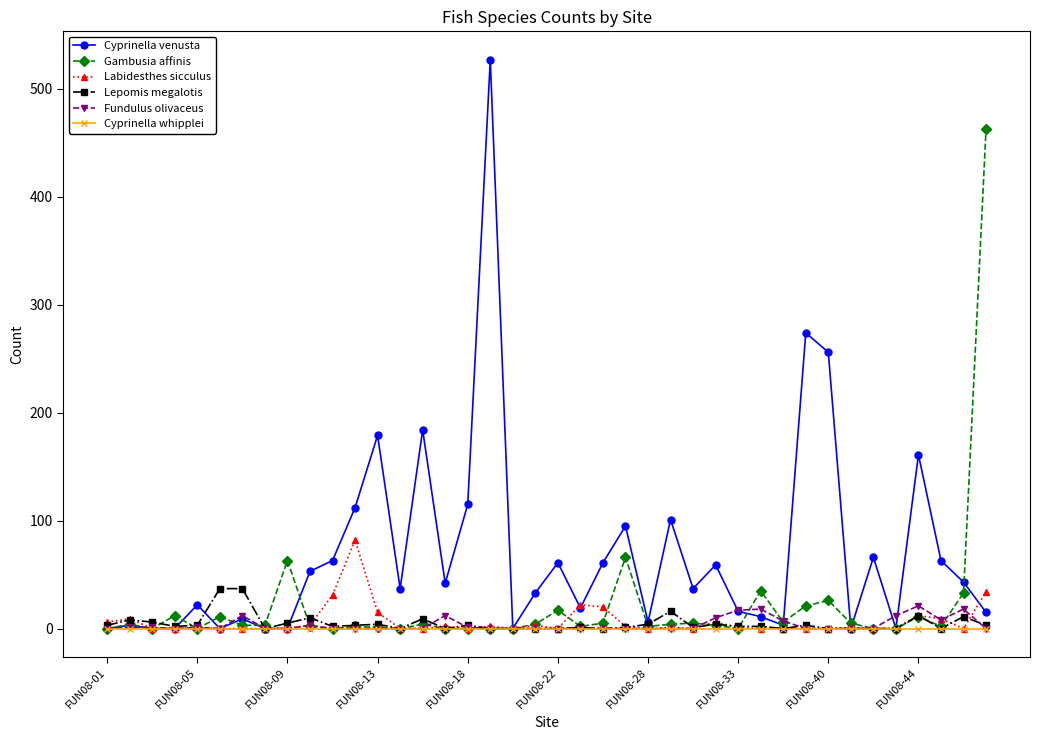

How many data points does each series have?

40